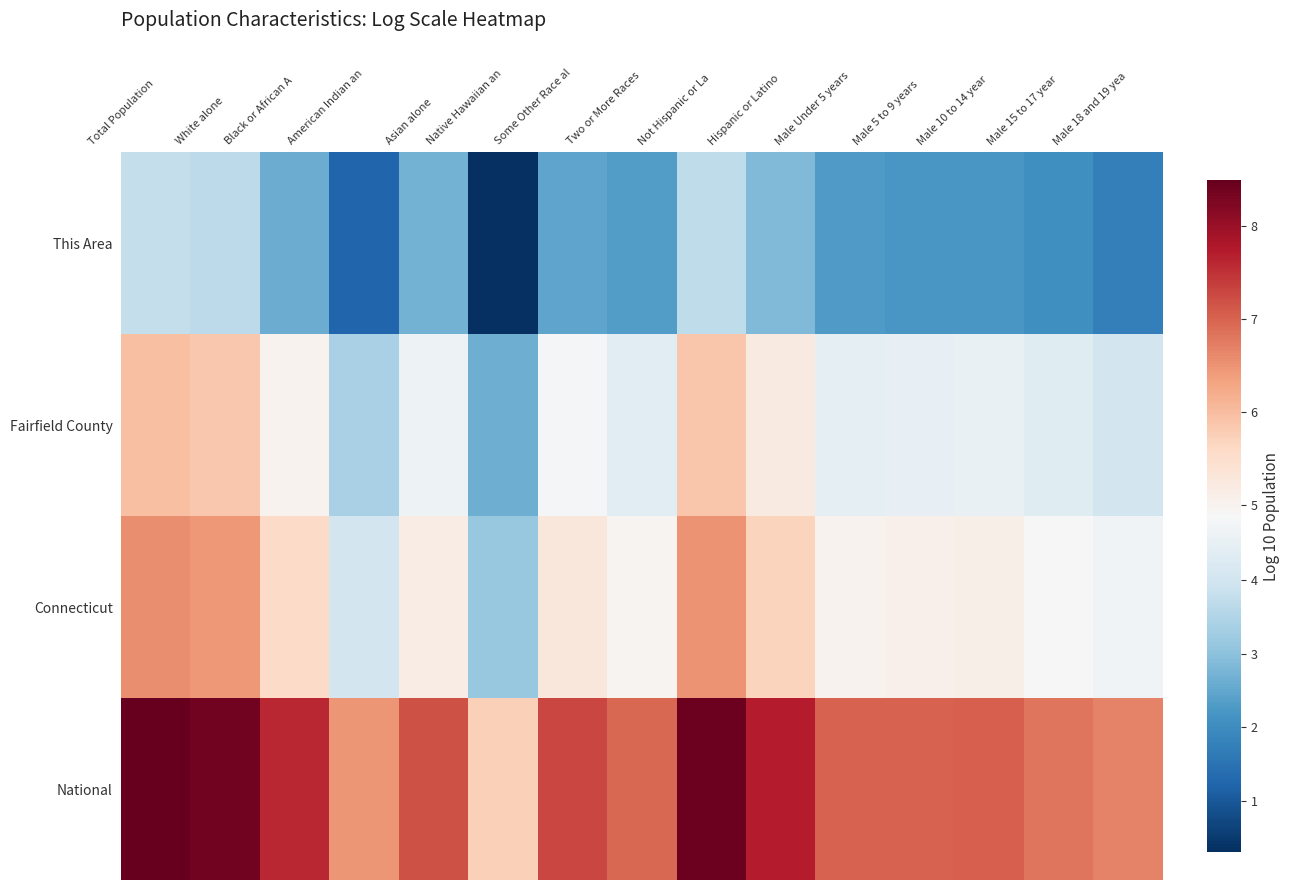

Reading left to right, extract all data points from this chart.

This Area: Total Population=3.8	White alone=3.7	Black or African A=2.6	American Indian an=1.2	Asian alone=2.7	Native Hawaiian an=0.3	Some Other Race al=2.5	Two or More Races=2.3	Not Hispanic or La=3.7	Hispanic or Latino=2.9	Male Under 5 years=2.3	Male 5 to 9 years=2.2	Male 10 to 14 year=2.2	Male 15 to 17 year=2.1	Male 18 and 19 yea=1.7
Fairfield County: Total Population=6.0	White alone=5.8	Black or African A=5.0	American Indian an=3.4	Asian alone=4.6	Native Hawaiian an=2.6	Some Other Race al=4.8	Two or More Races=4.4	Not Hispanic or La=5.9	Hispanic or Latino=5.2	Male Under 5 years=4.5	Male 5 to 9 years=4.5	Male 10 to 14 year=4.5	Male 15 to 17 year=4.3	Male 18 and 19 yea=4.0
Connecticut: Total Population=6.6	White alone=6.4	Black or African A=5.6	American Indian an=4.1	Asian alone=5.1	Native Hawaiian an=3.2	Some Other Race al=5.3	Two or More Races=5.0	Not Hispanic or La=6.5	Hispanic or Latino=5.7	Male Under 5 years=5.0	Male 5 to 9 years=5.1	Male 10 to 14 year=5.1	Male 15 to 17 year=4.9	Male 18 and 19 yea=4.7
National: Total Population=8.5	White alone=8.3	Black or African A=7.6	American Indian an=6.5	Asian alone=7.2	Native Hawaiian an=5.7	Some Other Race al=7.3	Two or More Races=7.0	Not Hispanic or La=8.4	Hispanic or Latino=7.7	Male Under 5 years=7.0	Male 5 to 9 years=7.0	Male 10 to 14 year=7.0	Male 15 to 17 year=6.8	Male 18 and 19 yea=6.7